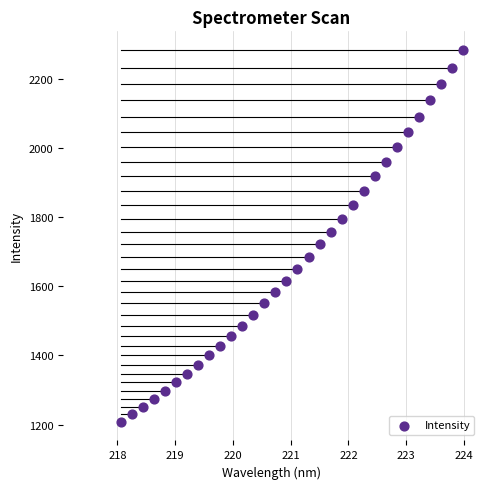

What is the range of Y values (max minus min)?

1075.8